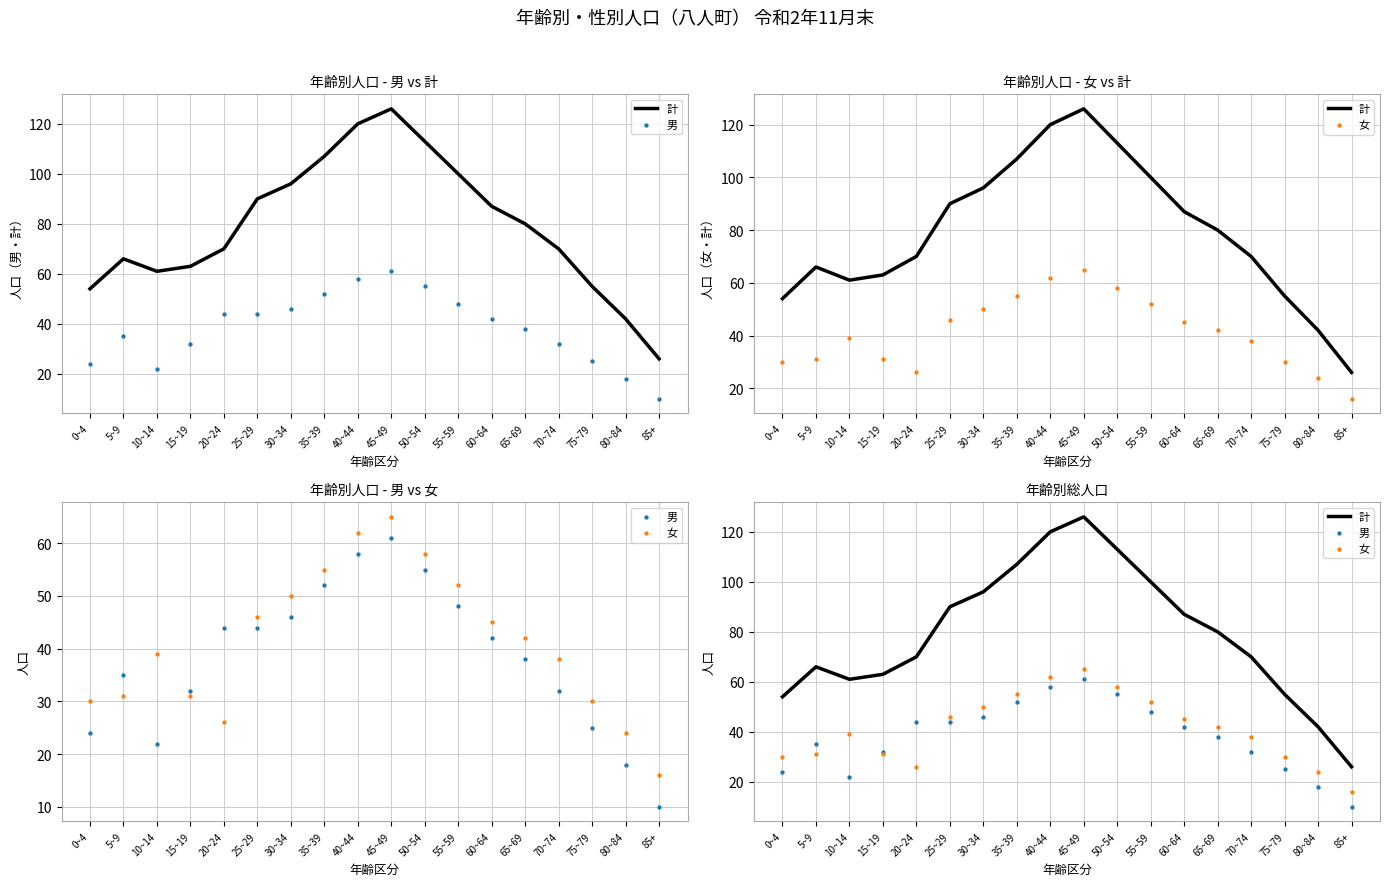

What is the total value across all series at 45~49?

252